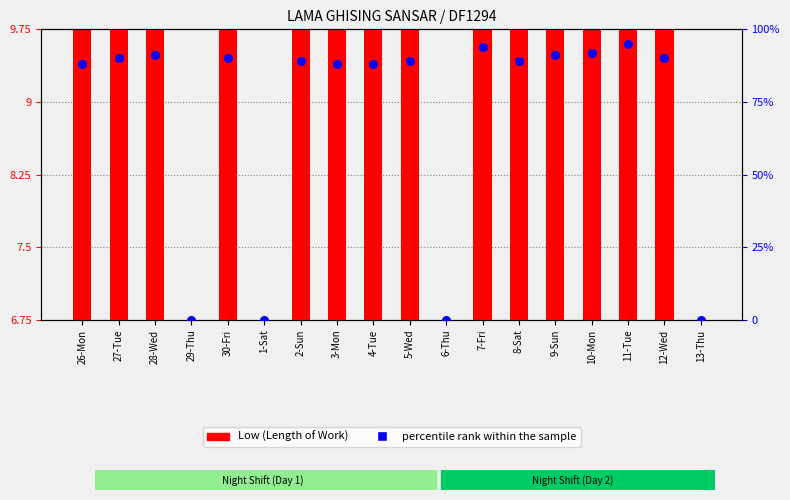

At which category is the sum across all series the highest?

11-Tue